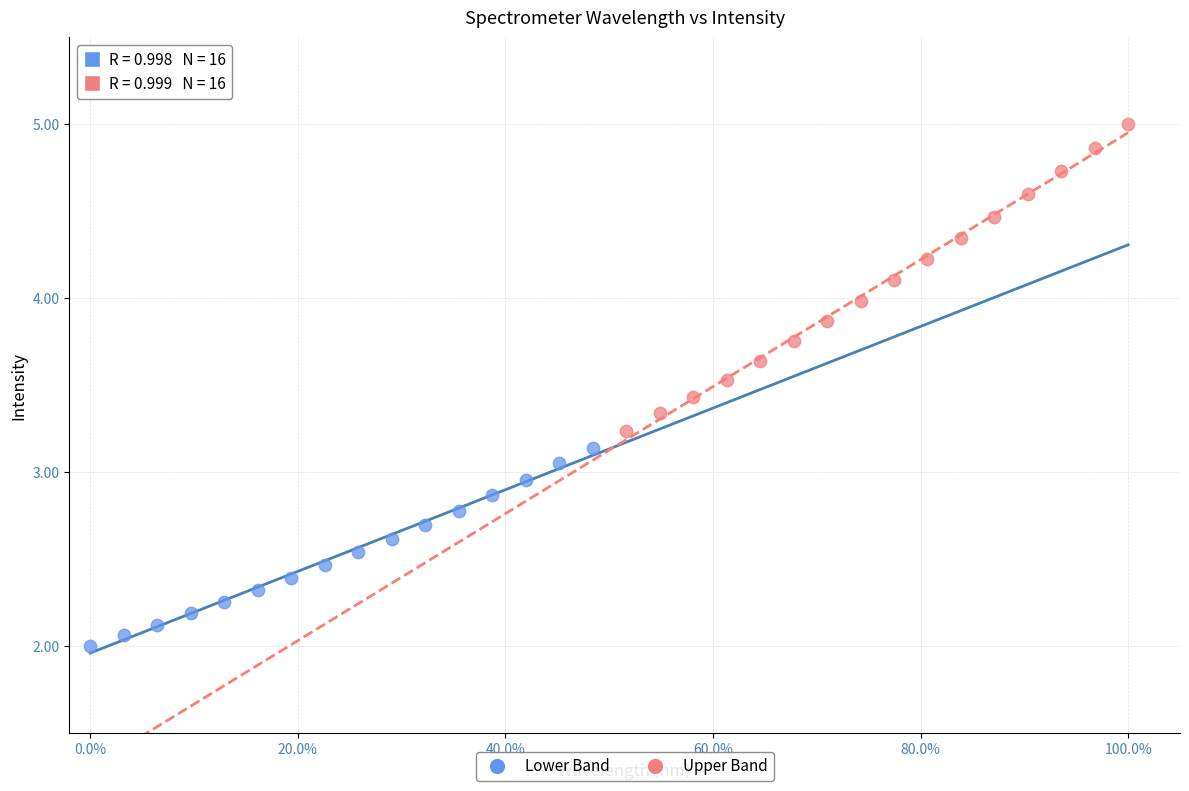

Which series has the widest spread of Y values?

Upper Band